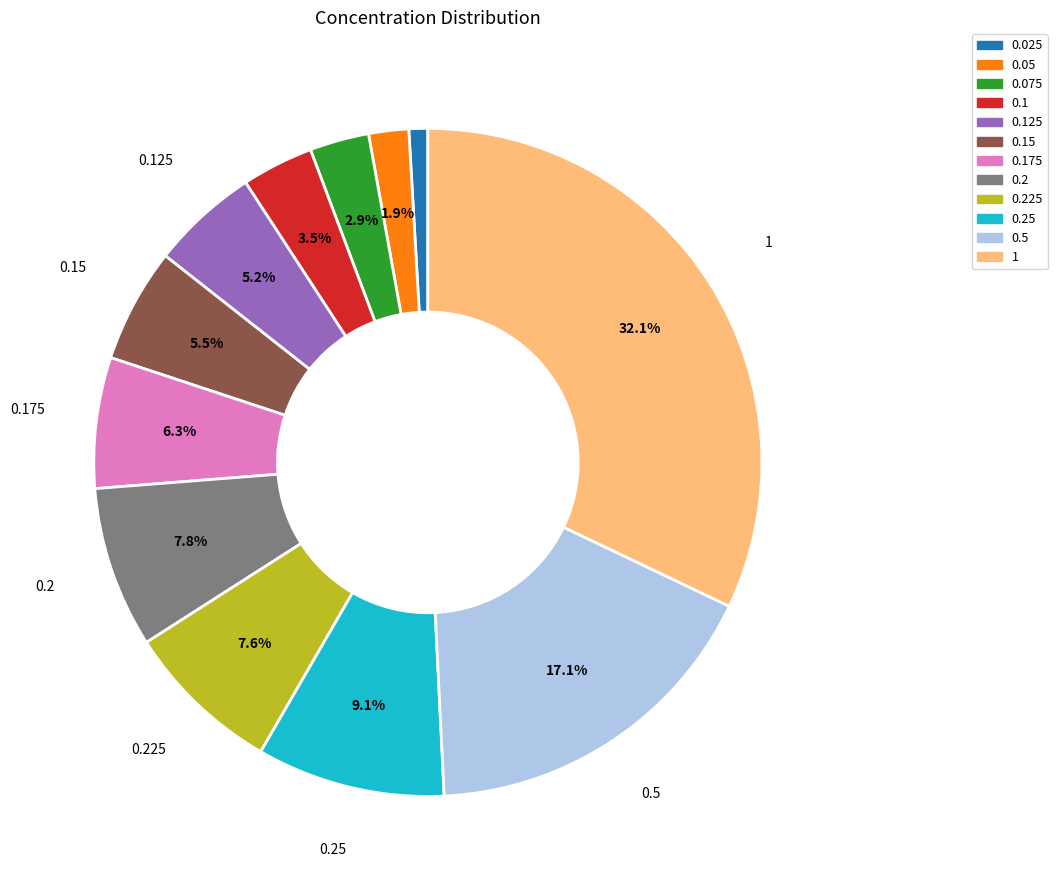

Do 0.075 and 0.15 together represent more than half of the pie?

No